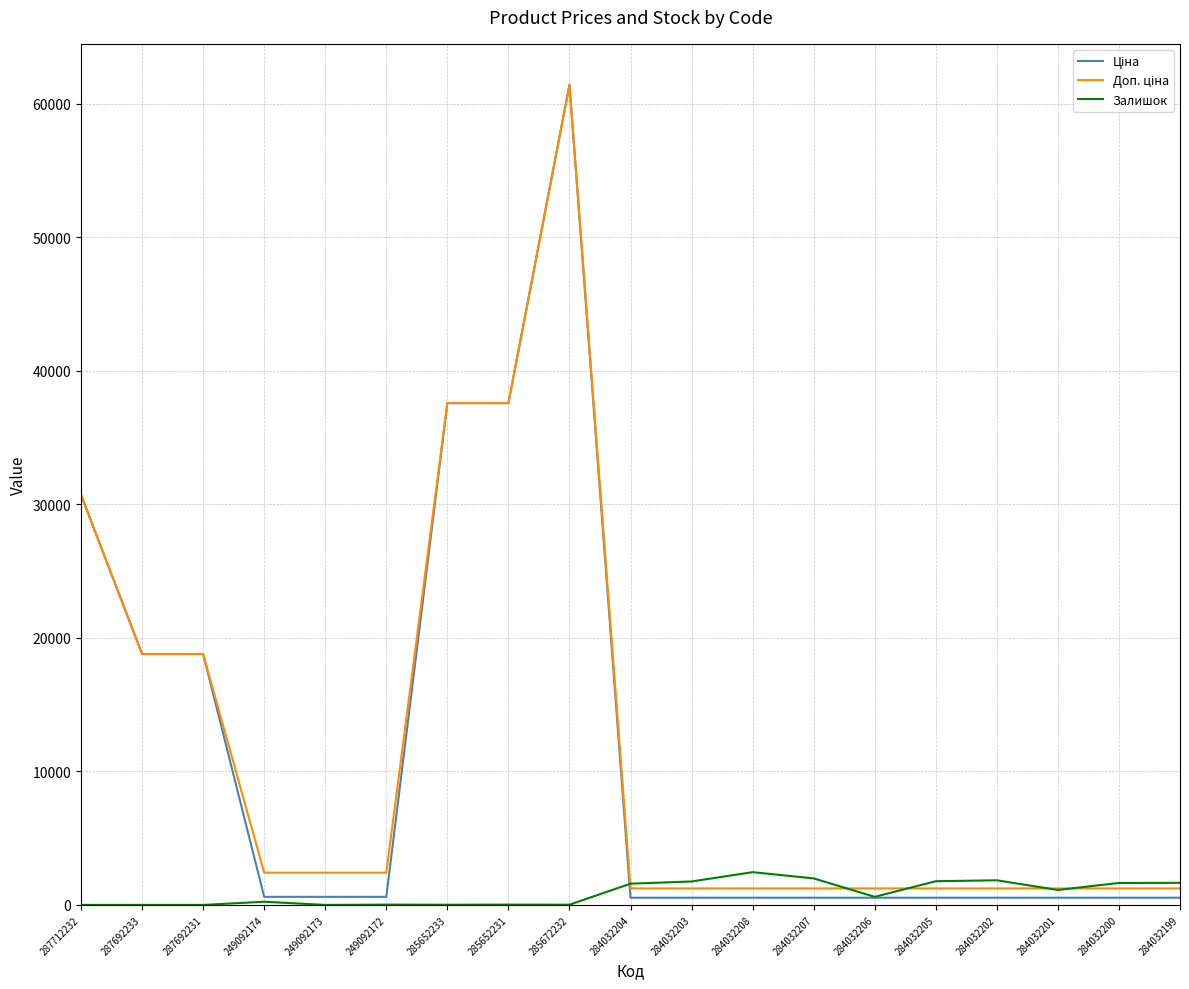

What is the average value of the Залишок series?

880.8